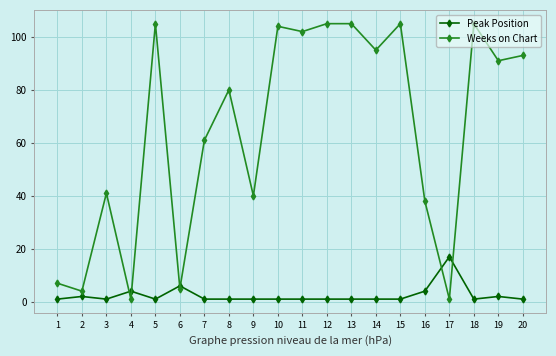

Reading left to right, extract all data points from this chart.

Peak Position: 1	2	1	4	1	6	1	1	1	1	1	1	1	1	1	4	17	1	2	1
Weeks on Chart: 7	4	41	1	105	5	61	80	40	104	102	105	105	95	105	38	1	105	91	93